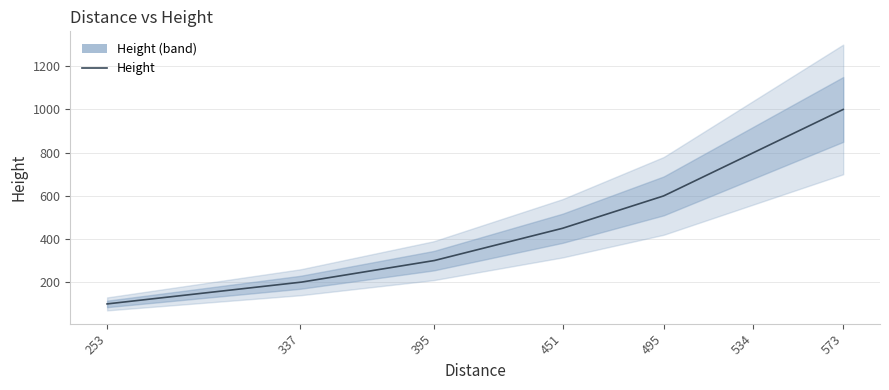

True or false: the data shows 150 at 253.

False